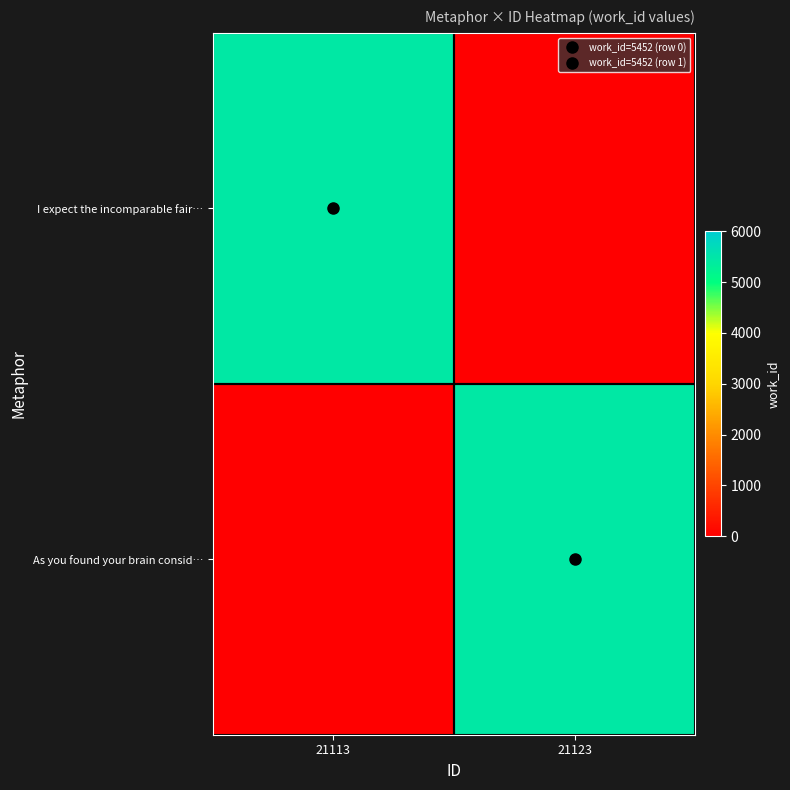

Reading left to right, extract all data points from this chart.

I expect the incomparable fair…: 21113=5452	21123=0
As you found your brain consid…: 21113=0	21123=5452